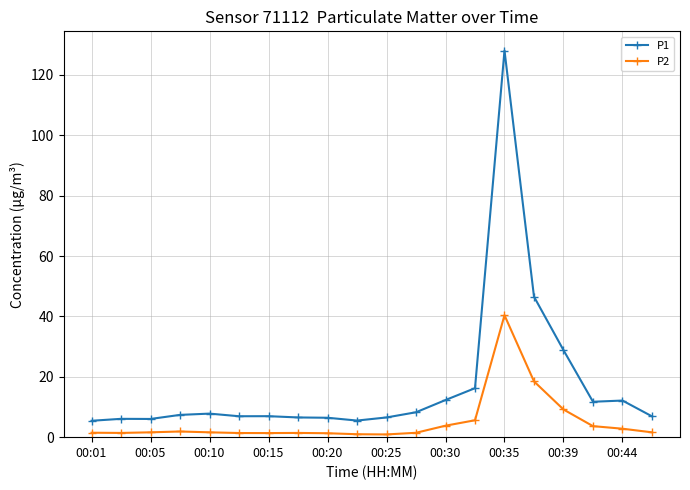

What is the minimum value shown in the chart?

0.9